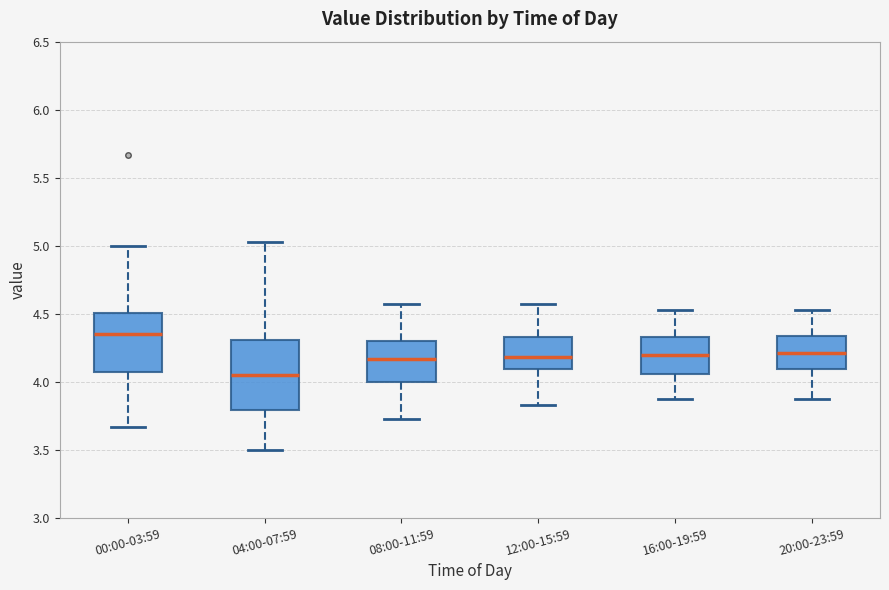

Reading left to right, transcribe this box plot: for each box, give where its median line is, the range the box spans, and where its two whiskers end, as read against the y-axis. The values are not printed on the chart, so give them approximately, as read against the axis.

00:00-03:59: median 4.35, box 4.10 to 4.50, whiskers 3.65 to 5.00
04:00-07:59: median 4.05, box 3.80 to 4.30, whiskers 3.50 to 5.05
08:00-11:59: median 4.15, box 4.00 to 4.30, whiskers 3.75 to 4.55
12:00-15:59: median 4.20, box 4.10 to 4.35, whiskers 3.85 to 4.55
16:00-19:59: median 4.20, box 4.05 to 4.35, whiskers 3.85 to 4.55
20:00-23:59: median 4.20, box 4.10 to 4.35, whiskers 3.85 to 4.55